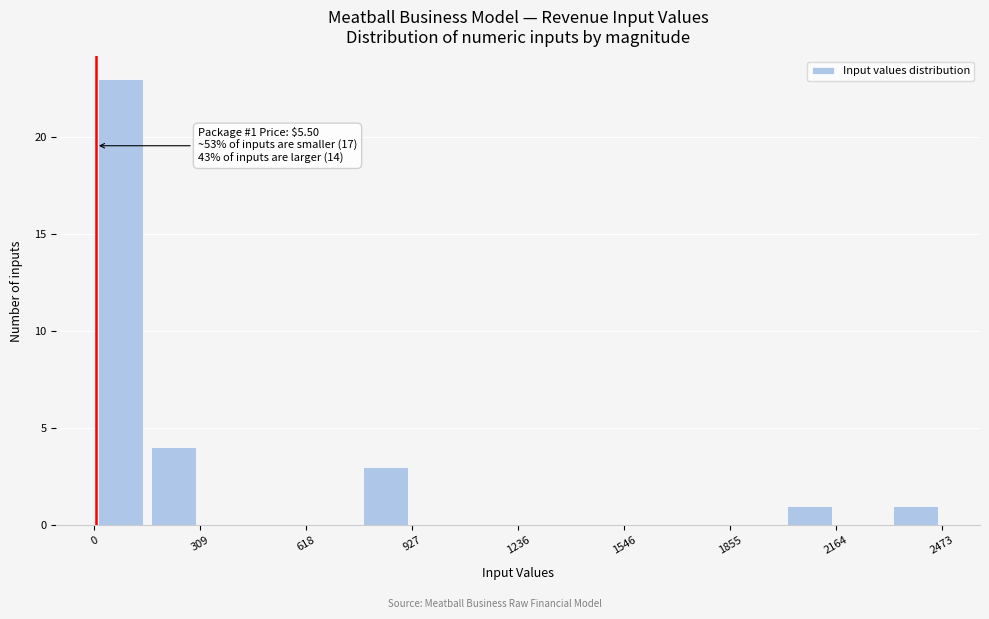

Around what value on the x-axis is the tallest bar? Give the approximate position of its centre, as read against the axis.

100